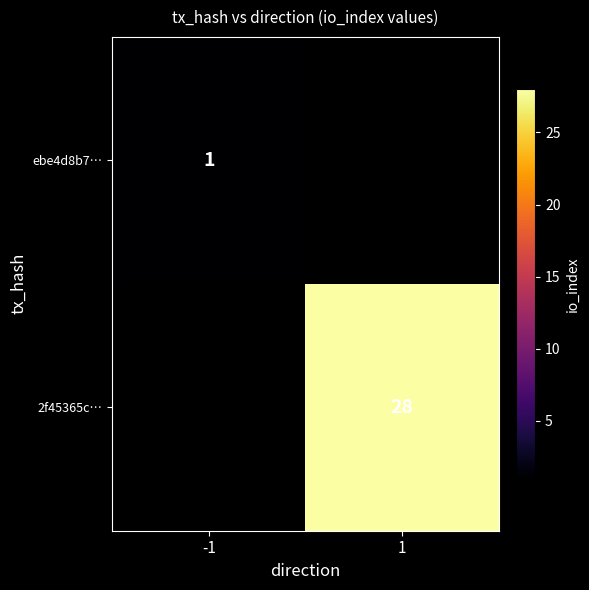

Which label corresponds to the smallest value in the chart?

-1